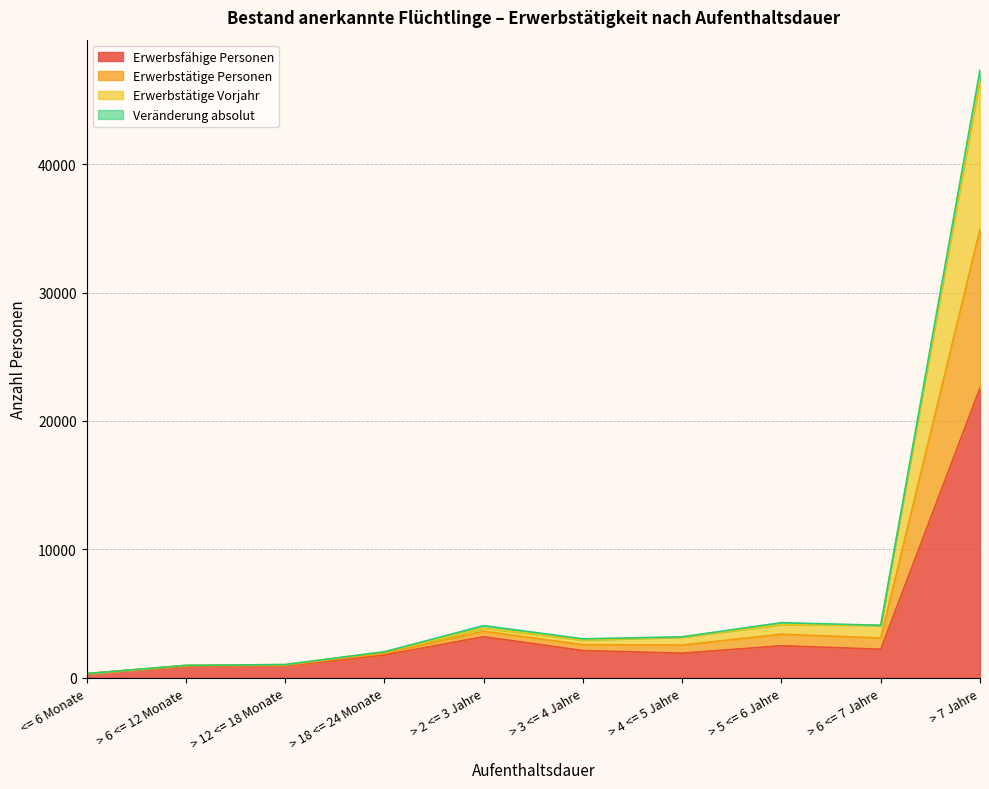

The value of Erwerbstätige Vorjahr at <= 6 Monate is 341. True or false?

True